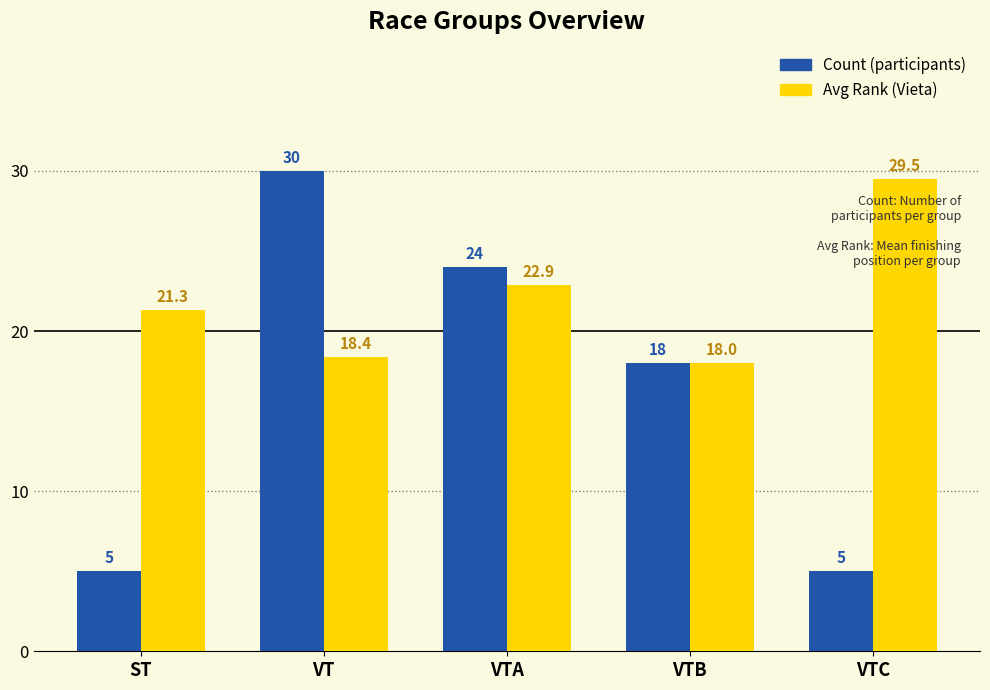

Which label corresponds to the largest value in the chart?

VT